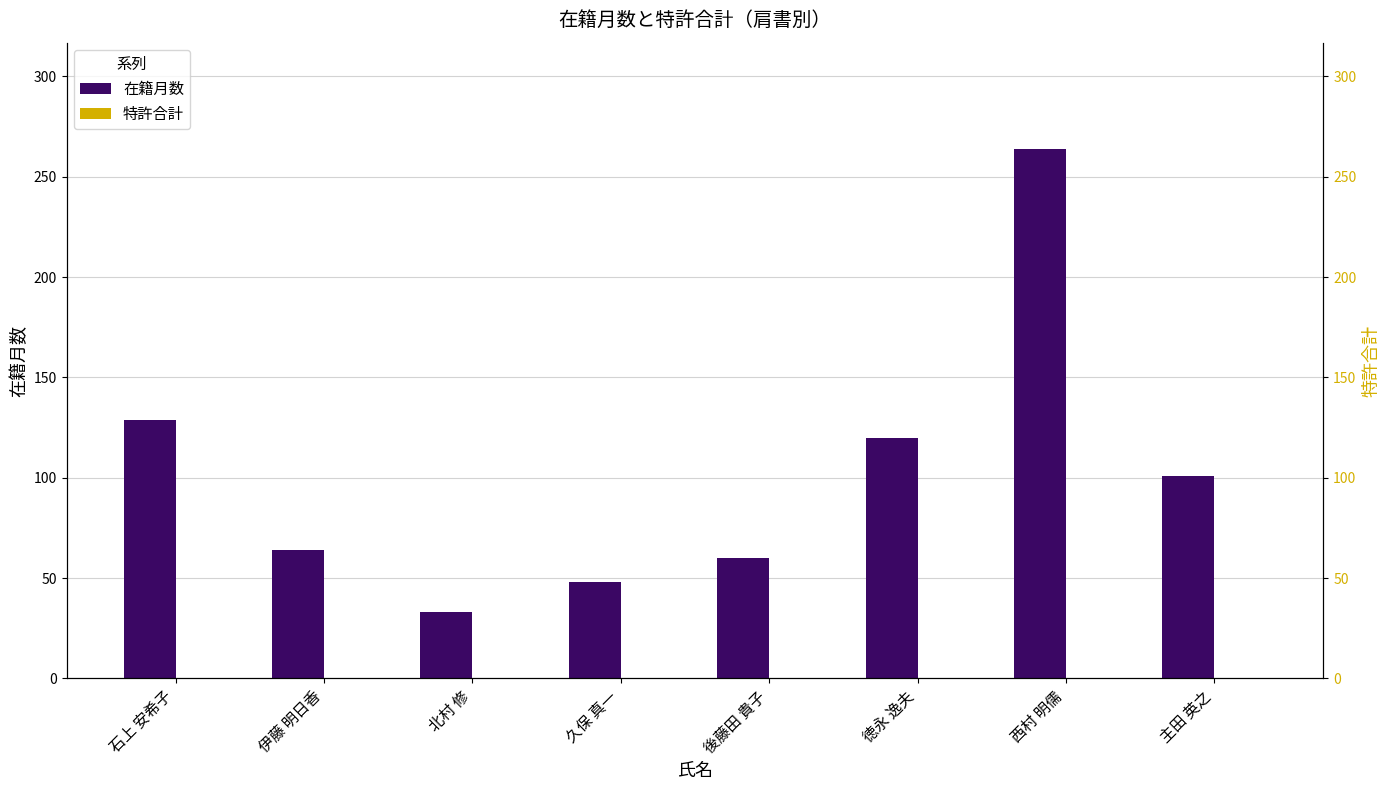

The 在籍月数 series shows 48 at 久保 真一. True or false?

True